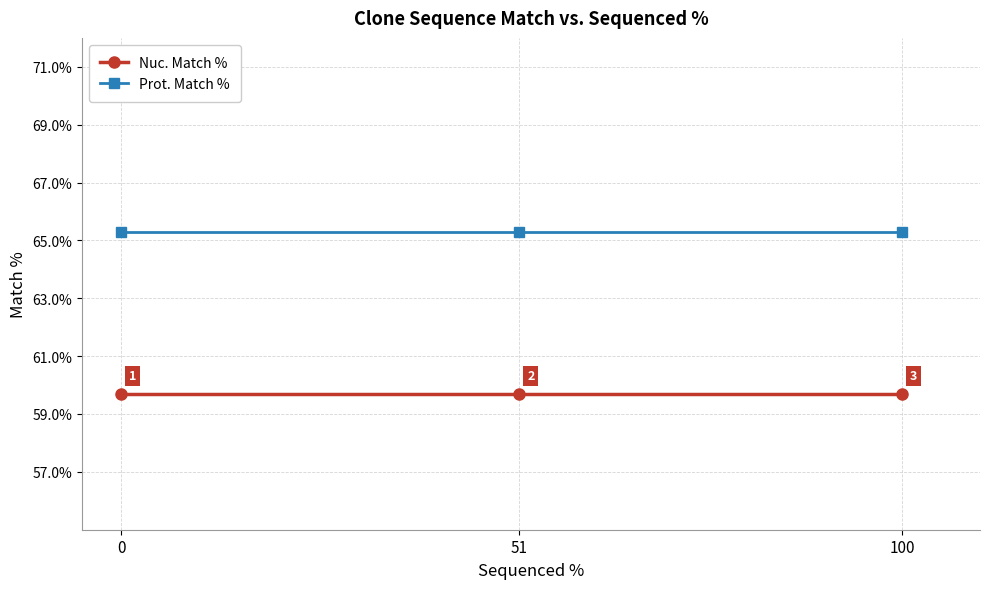

At 100, list the series in order from smallest to largest.

Nuc. Match %, Prot. Match %